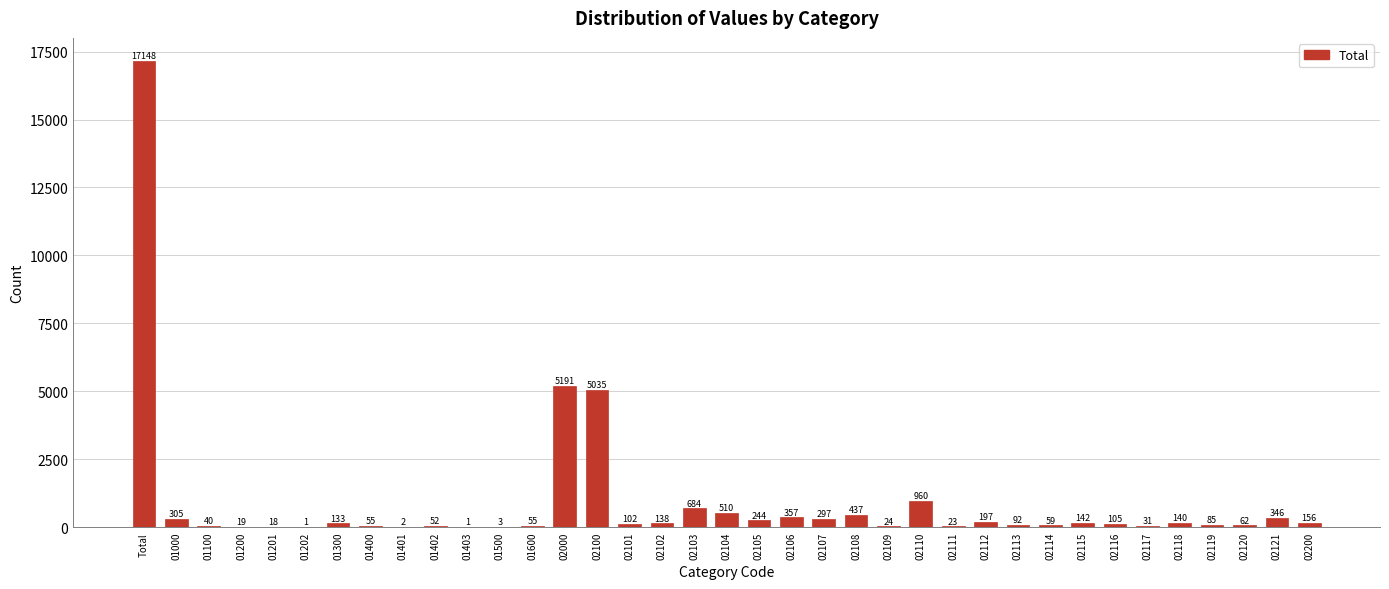

Reading left to right, what are all the values shown in this chart?

Total=17148	01000=305	01100=40	01200=19	01201=18	01202=1	01300=133	01400=55	01401=2	01402=52	01403=1	01500=3	01600=55	02000=5191	02100=5035	02101=102	02102=138	02103=684	02104=510	02105=244	02106=357	02107=297	02108=437	02109=24	02110=960	02111=23	02112=197	02113=92	02114=59	02115=142	02116=105	02117=31	02118=140	02119=85	02120=62	02121=346	02200=156